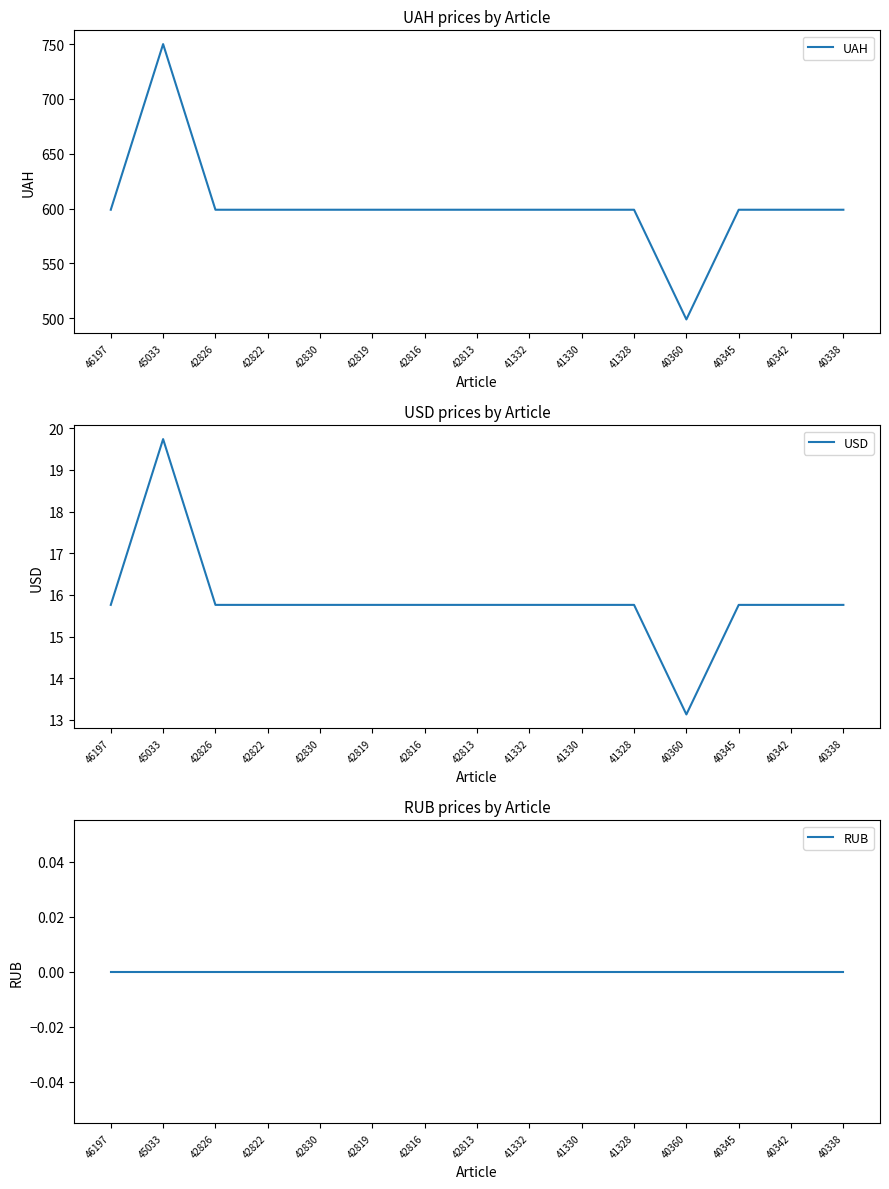

What is the total value across all series at 42819?

614.8